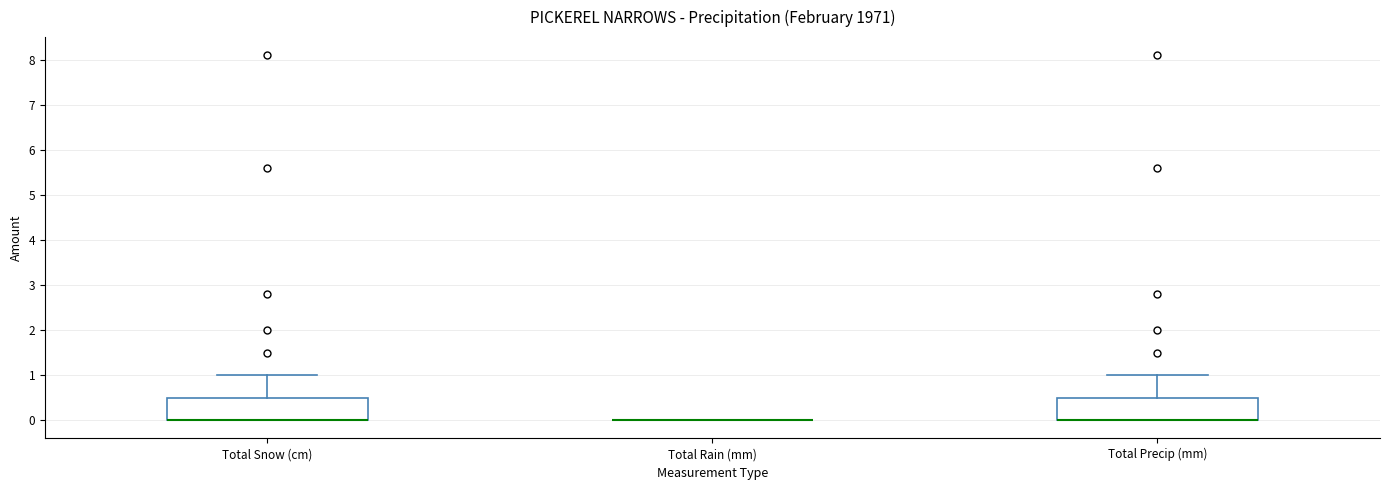

Reading left to right, transcribe this box plot: for each box, give where its median line is, the range the box spans, and where its two whiskers end, as read against the y-axis. The values are not printed on the chart, so give them approximately, as read against the axis.

Total Snow (cm): median 0.0 (drawn on the box's lower edge), box 0.0 to 0.5, whiskers 0.0 to 1.0
Total Rain (mm): box collapsed to a line at 0.0, whiskers 0.0 to 0.0
Total Precip (mm): median 0.0 (drawn on the box's lower edge), box 0.0 to 0.5, whiskers 0.0 to 1.0